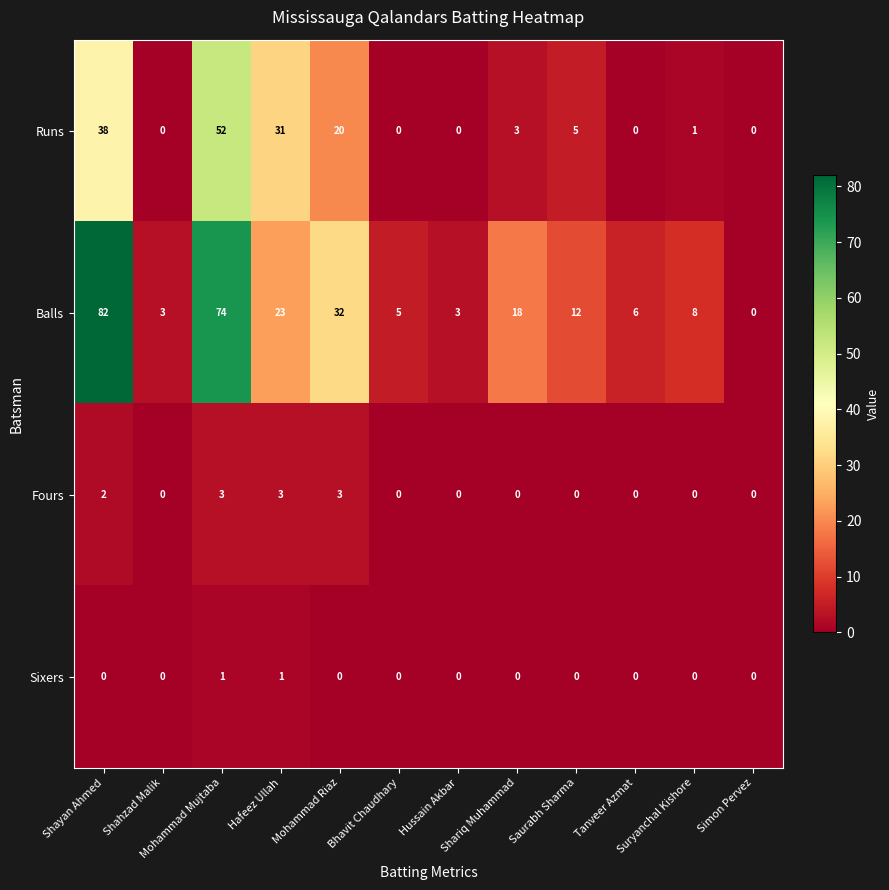

Which series has the largest range (max minus min)?

Balls